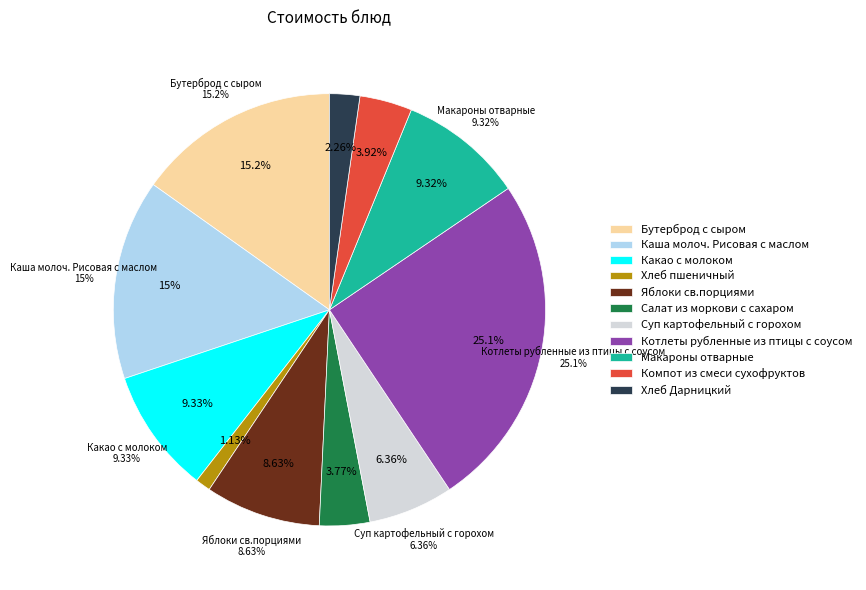

What percentage is the Яблоки св.порциями slice, to the nearest percent?

9%